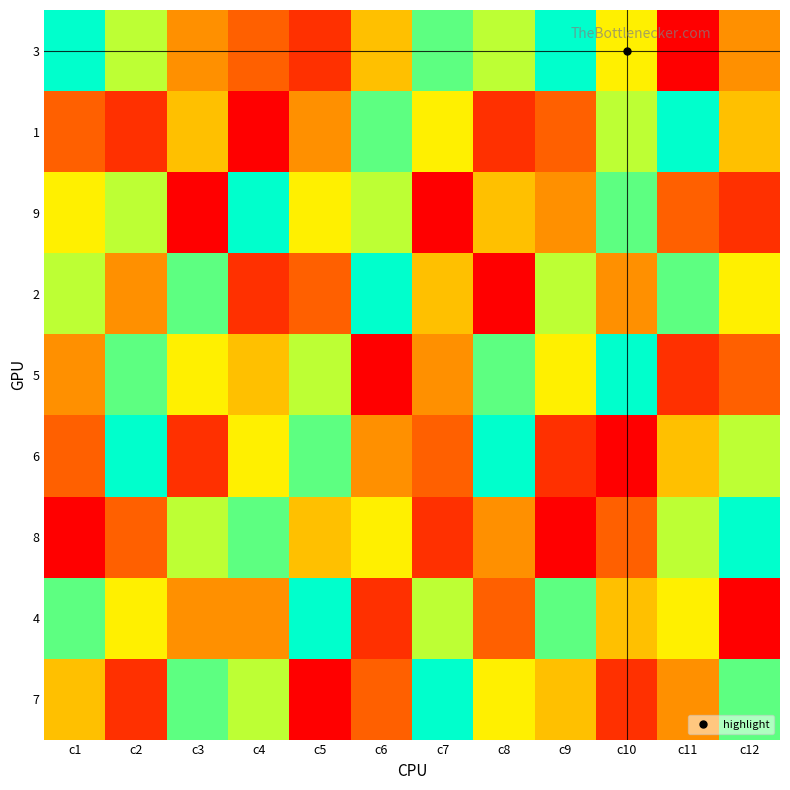

Reading left to right, list all the values displayed in this chart.

3: c1=9	c2=7	c3=4	c4=3	c5=2	c6=5	c7=8	c8=7	c9=9	c10=6	c11=1	c12=4
1: c1=3	c2=2	c3=5	c4=1	c5=4	c6=8	c7=6	c8=2	c9=3	c10=7	c11=9	c12=5
9: c1=6	c2=7	c3=1	c4=9	c5=6	c6=7	c7=1	c8=5	c9=4	c10=8	c11=3	c12=2
2: c1=7	c2=4	c3=8	c4=2	c5=3	c6=9	c7=5	c8=1	c9=7	c10=4	c11=8	c12=6
5: c1=4	c2=8	c3=6	c4=5	c5=7	c6=1	c7=4	c8=8	c9=6	c10=9	c11=2	c12=3
6: c1=3	c2=9	c3=2	c4=6	c5=8	c6=4	c7=3	c8=9	c9=2	c10=1	c11=5	c12=7
8: c1=1	c2=3	c3=7	c4=8	c5=5	c6=6	c7=2	c8=4	c9=1	c10=3	c11=7	c12=9
4: c1=8	c2=6	c3=4	c4=4	c5=9	c6=2	c7=7	c8=3	c9=8	c10=5	c11=6	c12=1
7: c1=5	c2=2	c3=8	c4=7	c5=1	c6=3	c7=9	c8=6	c9=5	c10=2	c11=4	c12=8